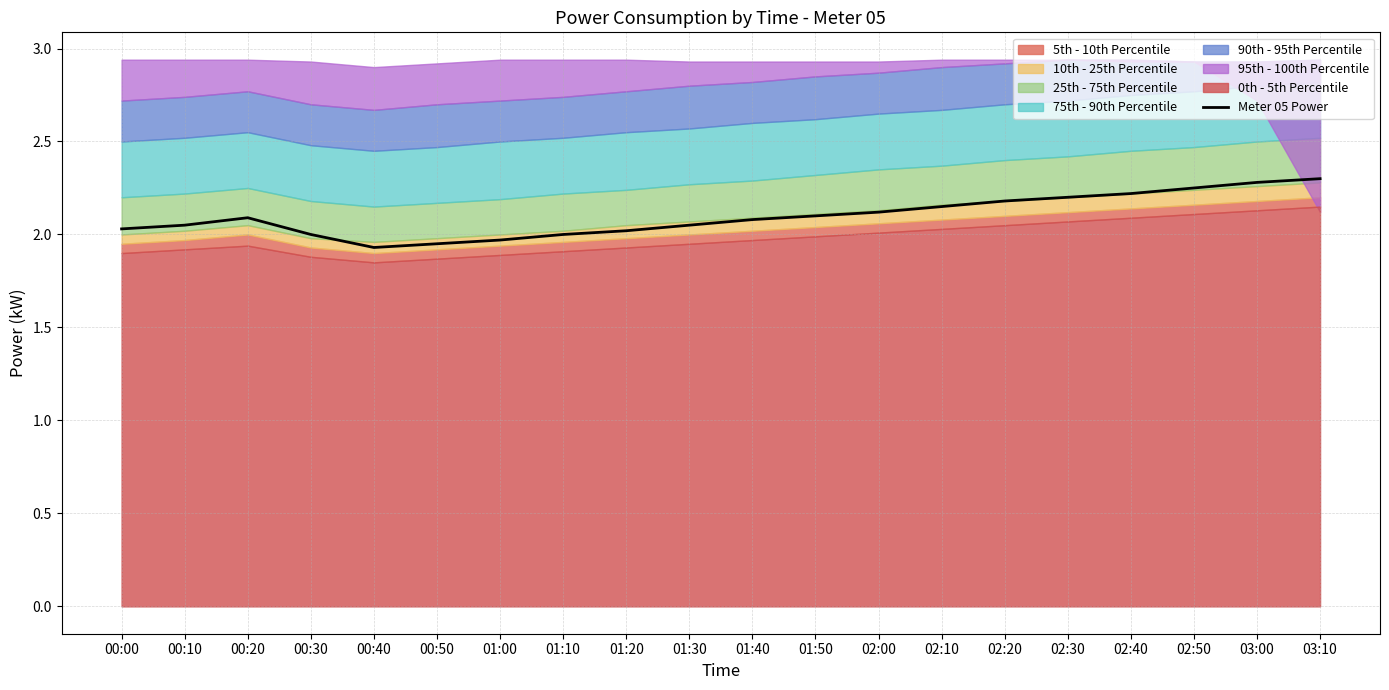

What is the average value?

2.1